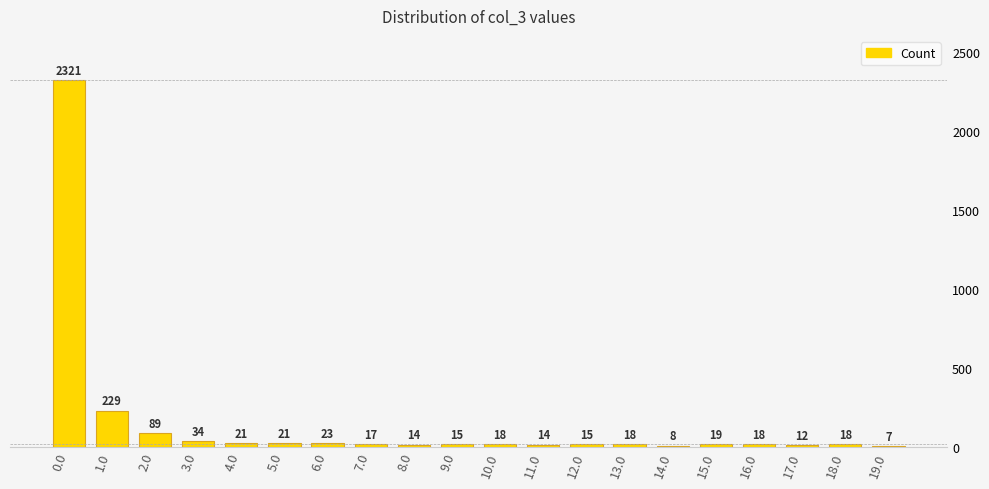

Does the chart contain any negative values?

No